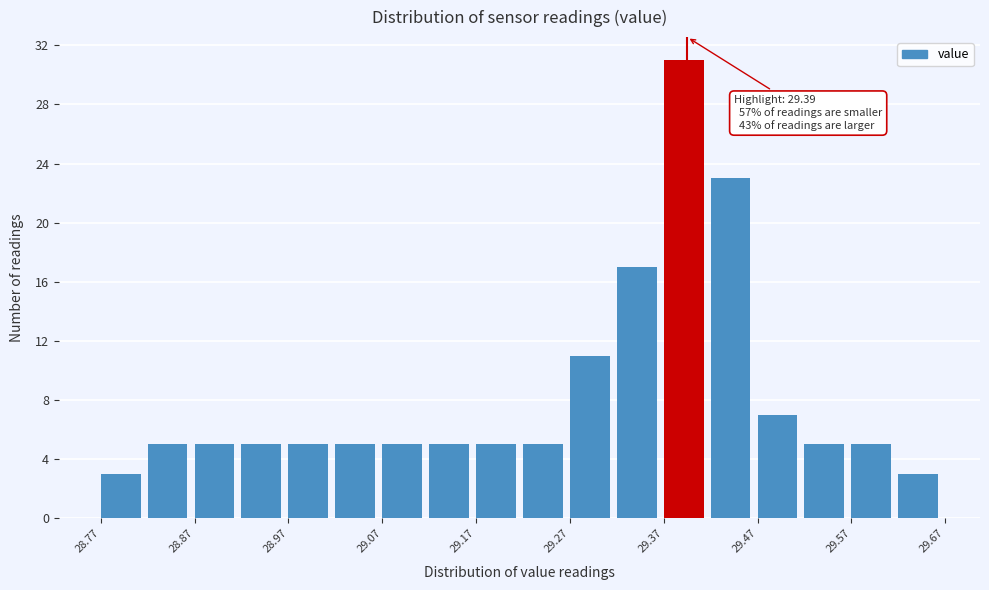

Which range on the x-axis has the tallest bar?

29.365 to 29.415